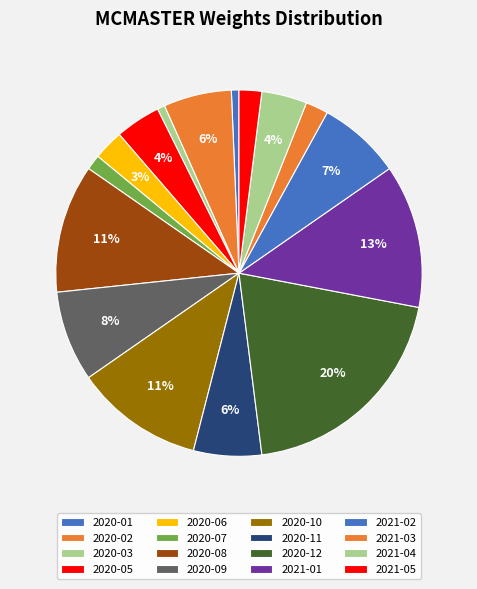

Is there any slice that represents more than half of the pie?

No